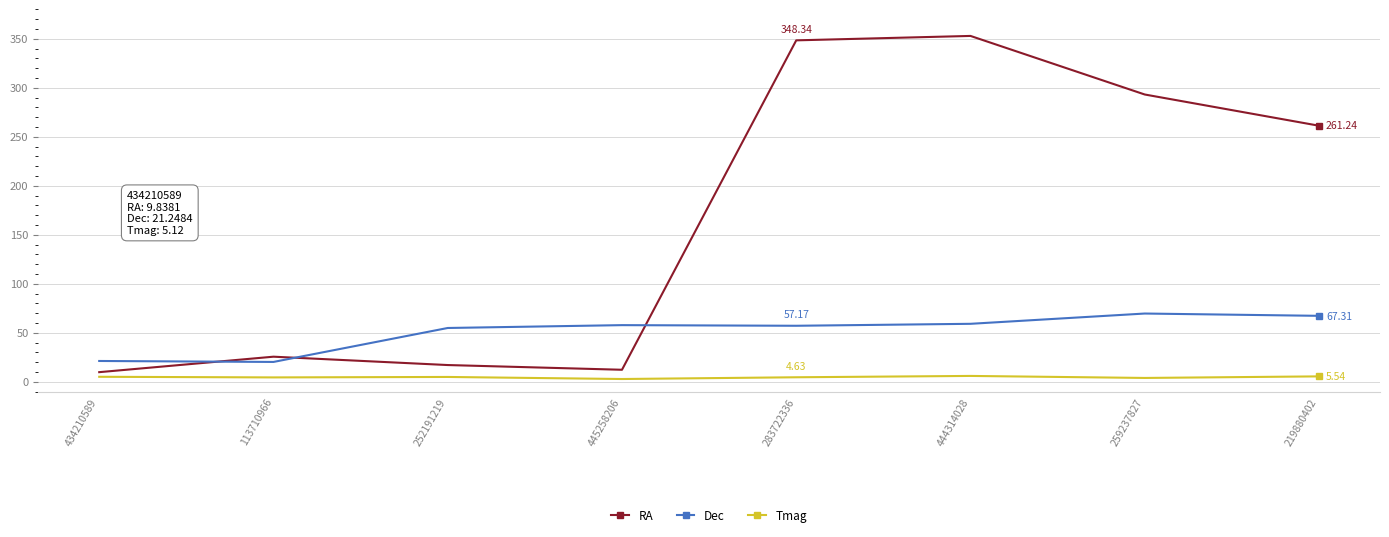

List the series in order of their peak value, highest first.

RA, Dec, Tmag